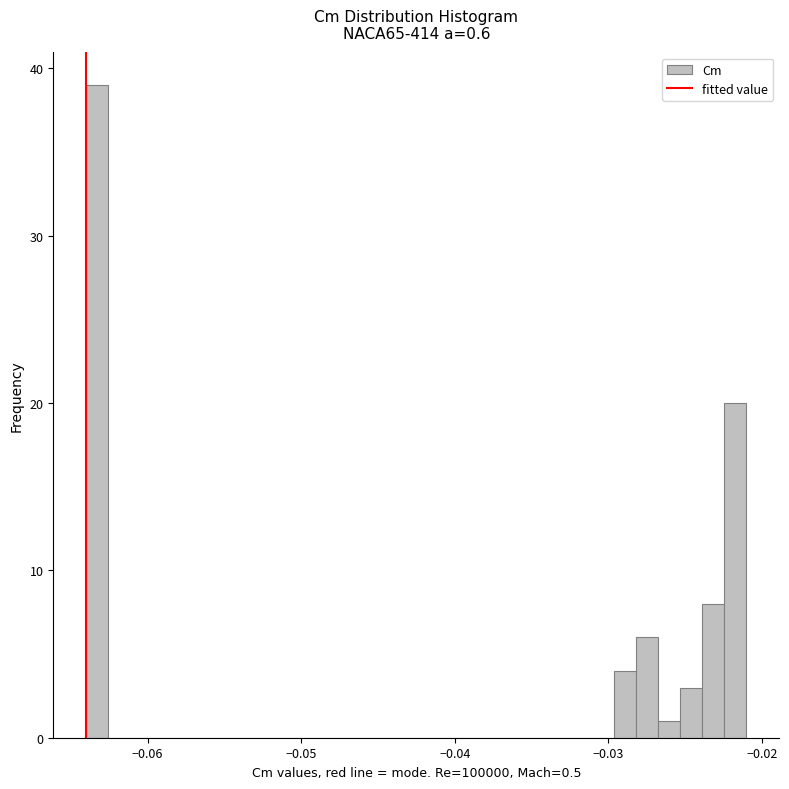

Read against the x-axis, roughly where is the centre of the tallest bar?

-0.063